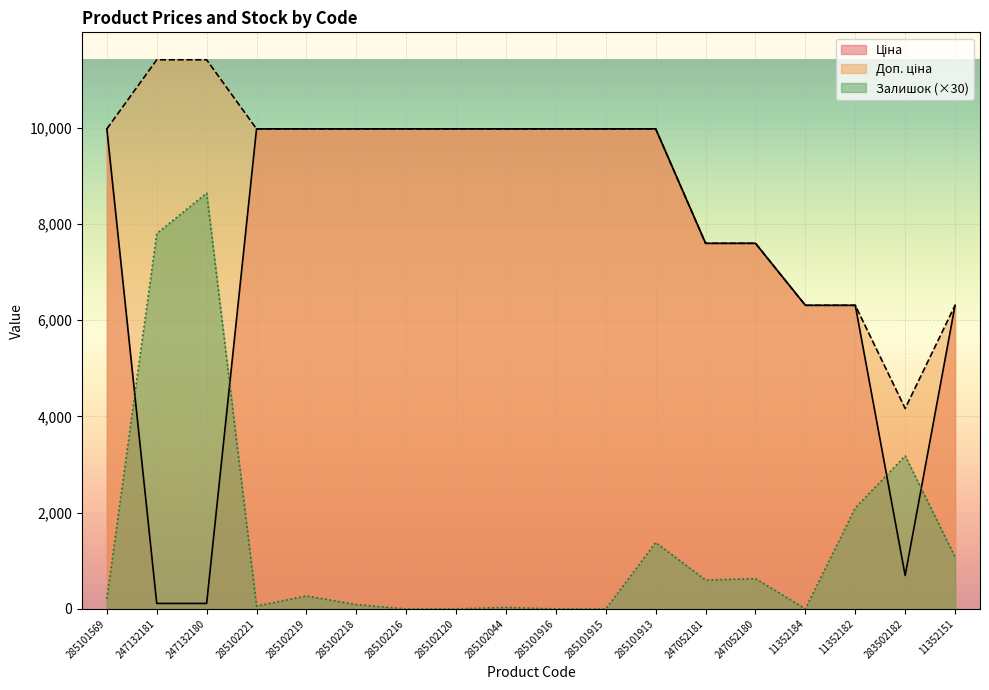

True or false: Залишок (×30) has a value of 239.9 at 247052181.

False